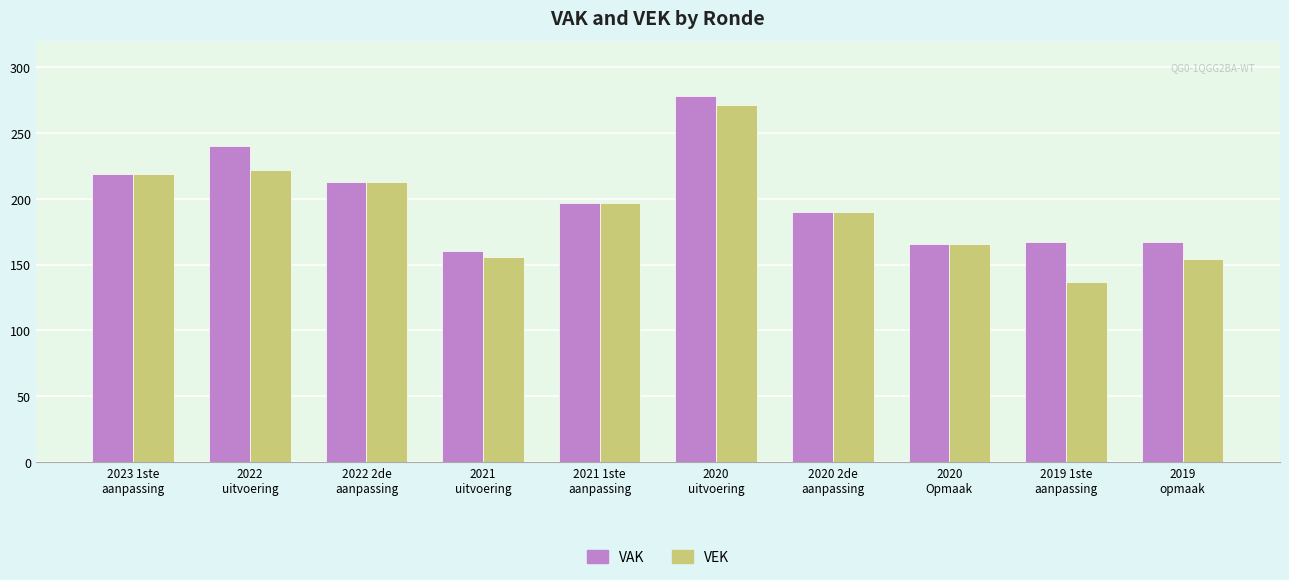

Which label corresponds to the largest value in the chart?

2020
uitvoering